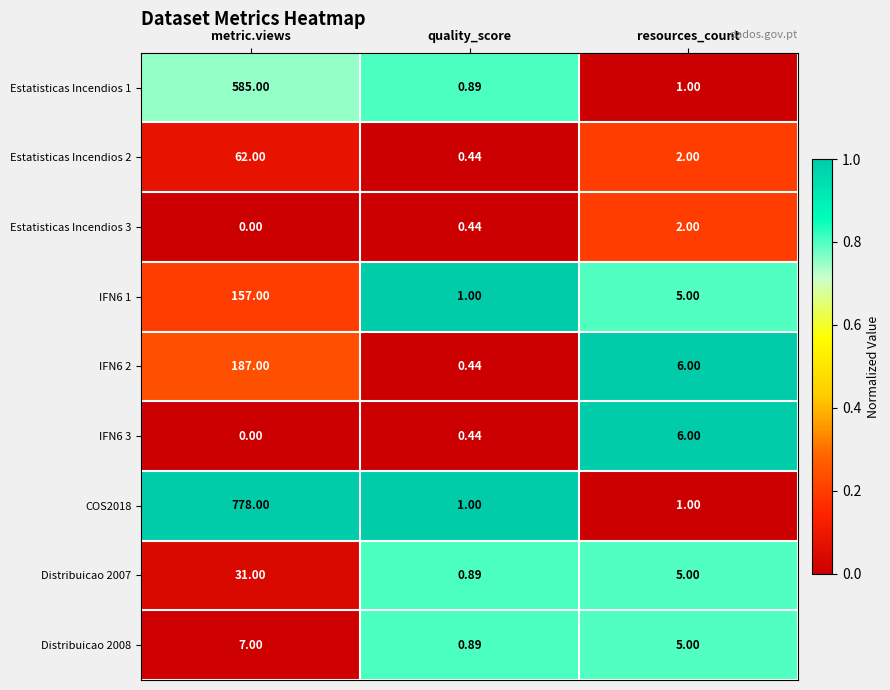

Is the value of Distribuicao 2007 at quality_score greater than the value of COS2018 at quality_score?

No